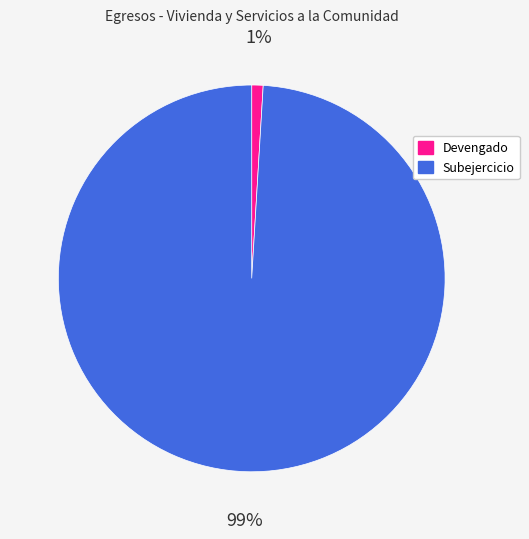

To the nearest percent, what is the difference between the largest and smallest slice percentages?

98%